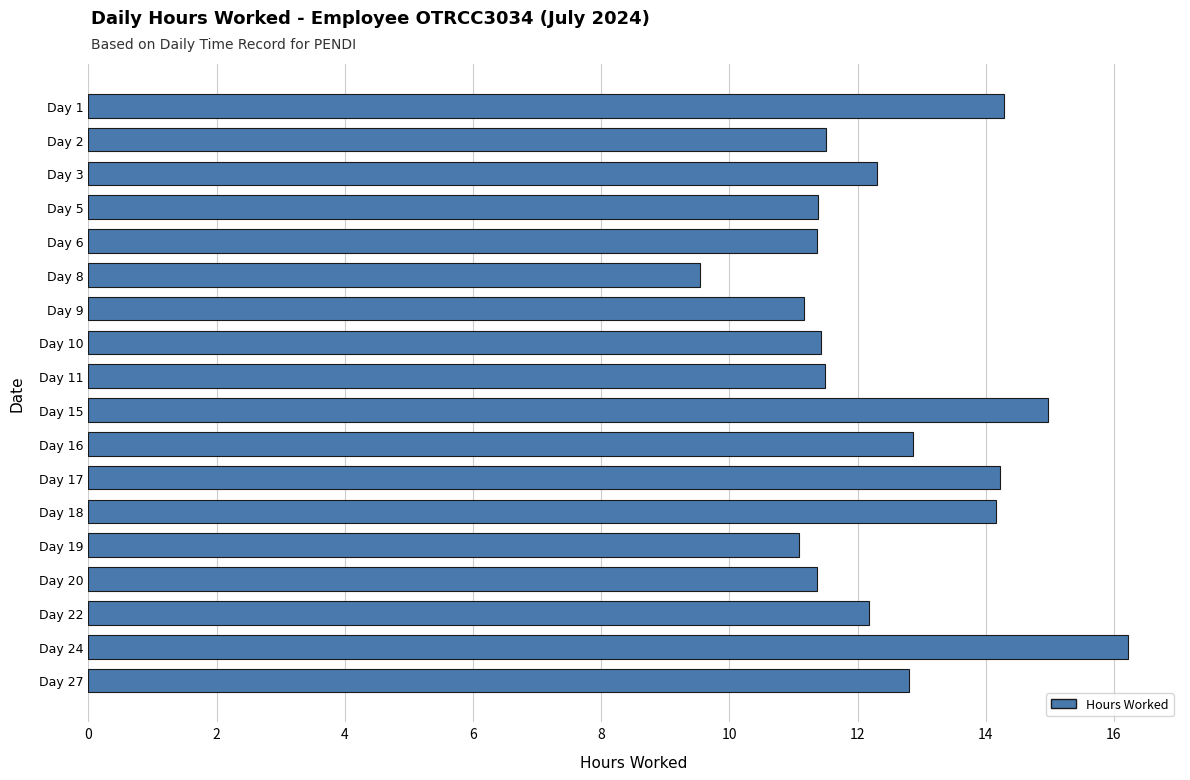

Read the value at Day 20.

11.4